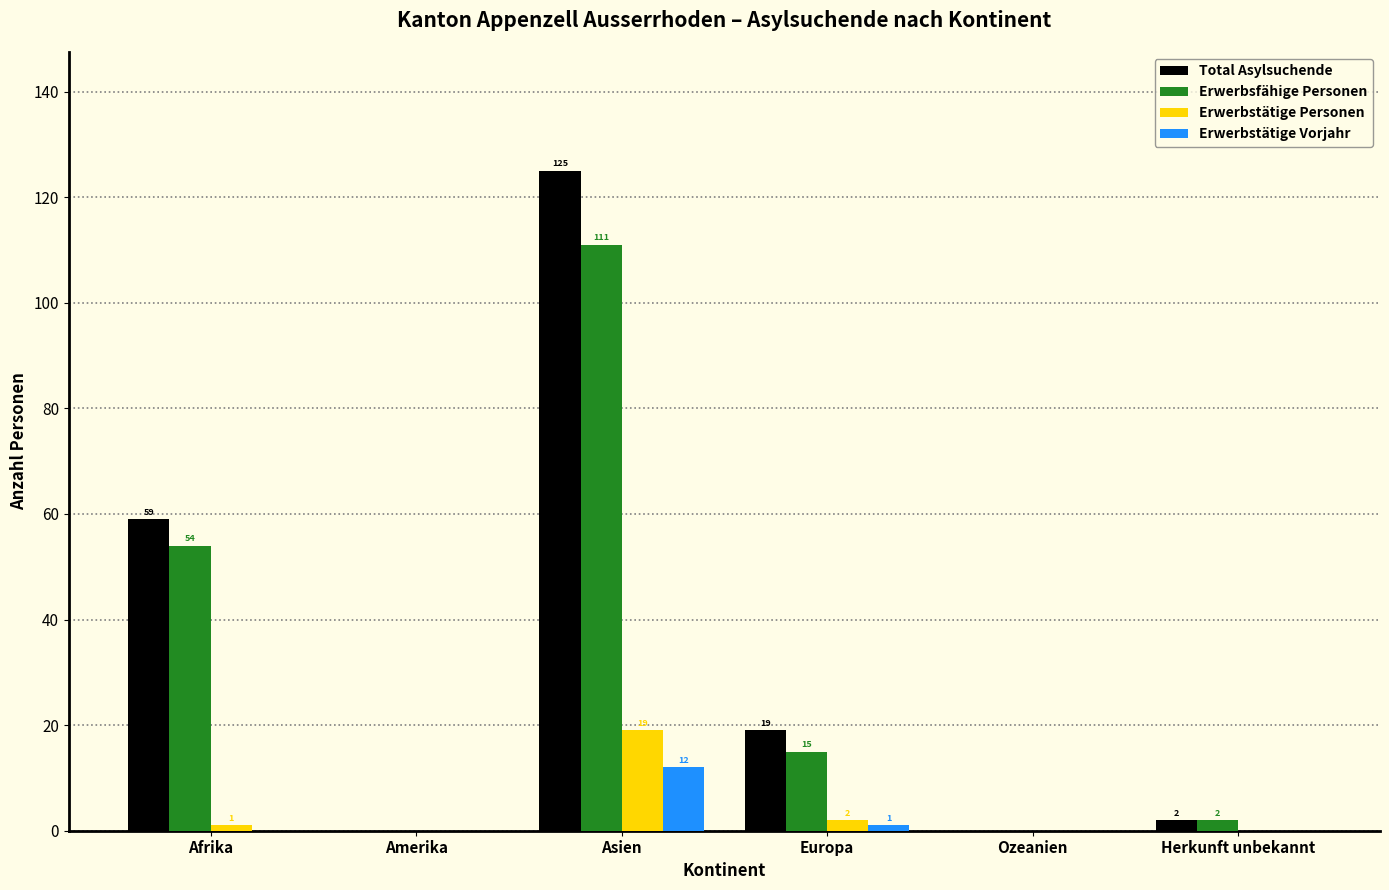

The Erwerbstätige Vorjahr series shows 0 at Amerika. True or false?

True